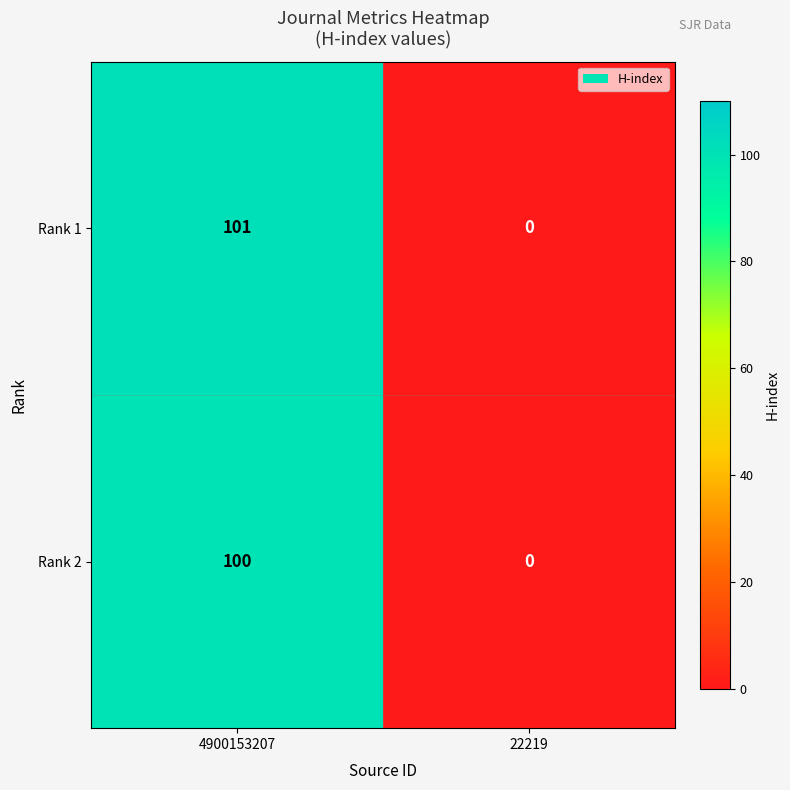

What is the difference between the maximum and minimum values in the Rank 1 series?

101